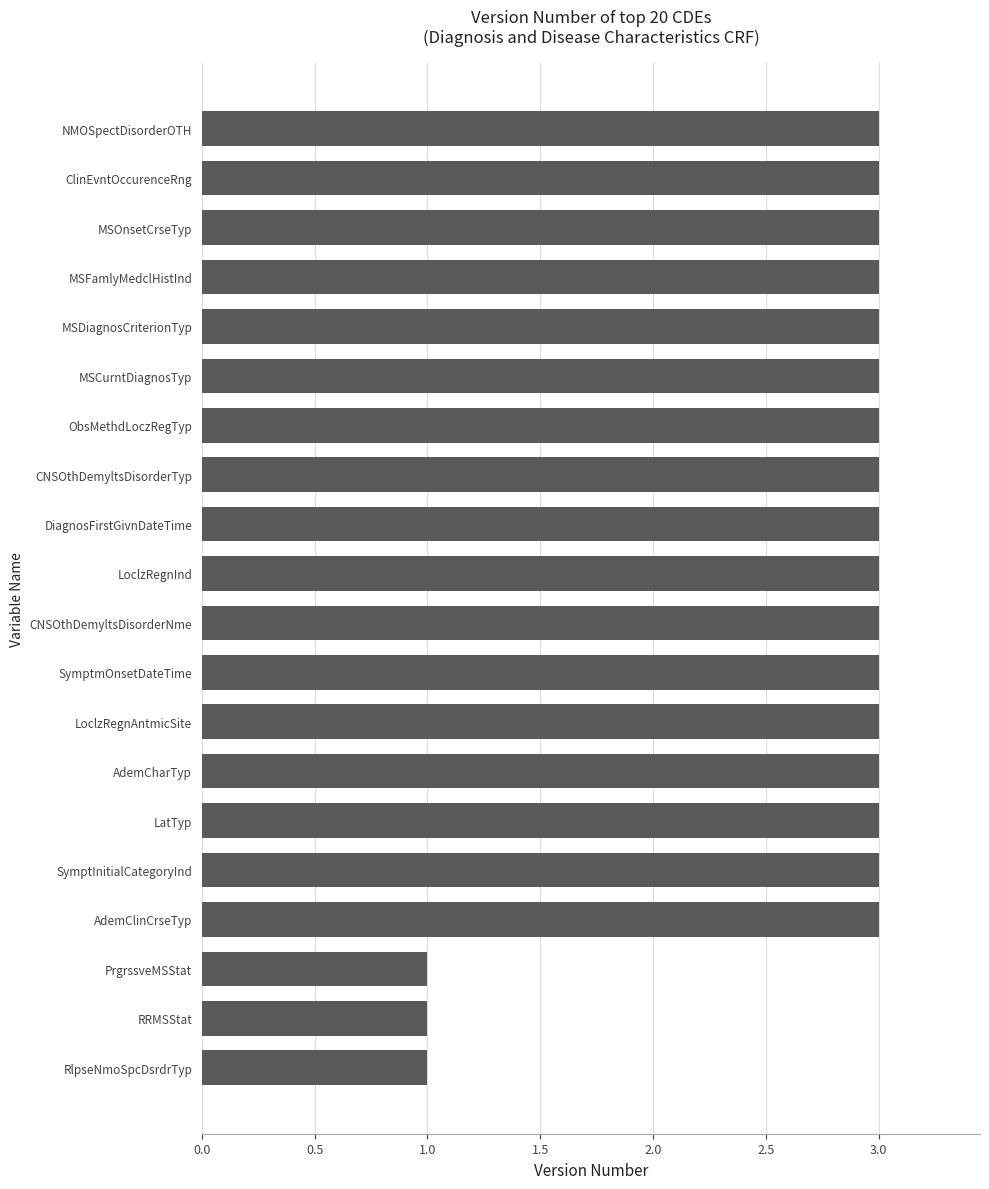

Reading bottom to top, what are all the values shown in this chart?

1	1	1	3	3	3	3	3	3	3	3	3	3	3	3	3	3	3	3	3